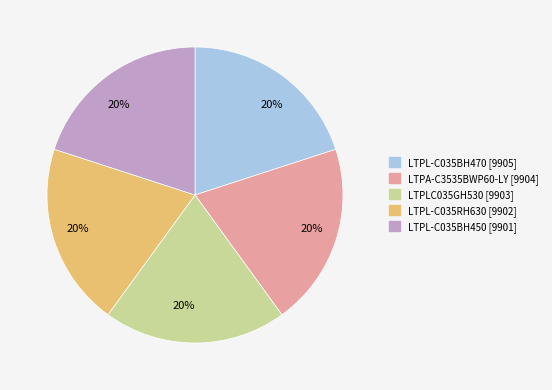

Is LTPA-C3535BWP60-LY the majority of the pie?

No